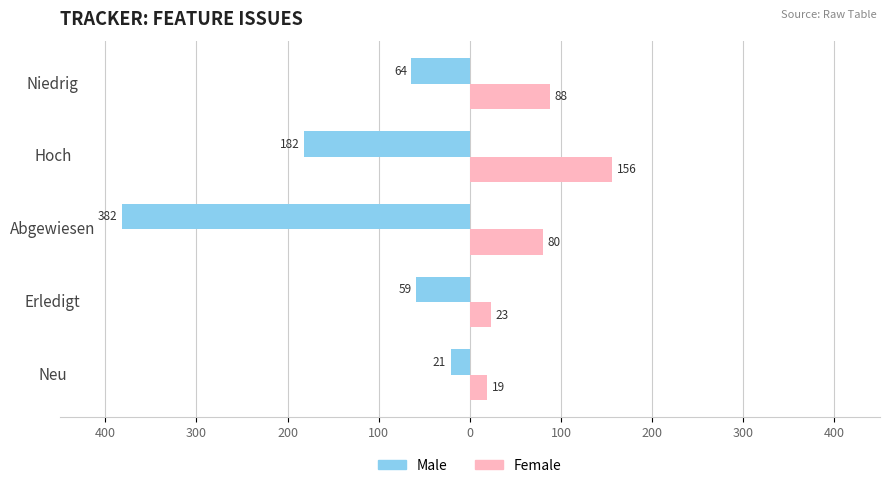

What are all the series names shown in the legend?

Male, Female